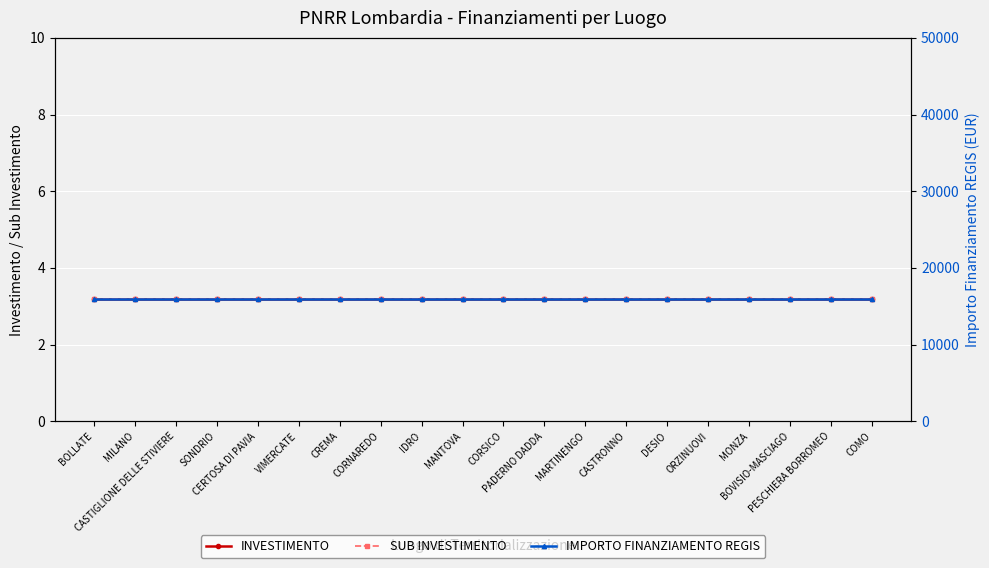

True or false: INVESTIMENTO and SUB INVESTIMENTO intersect in this chart.

False